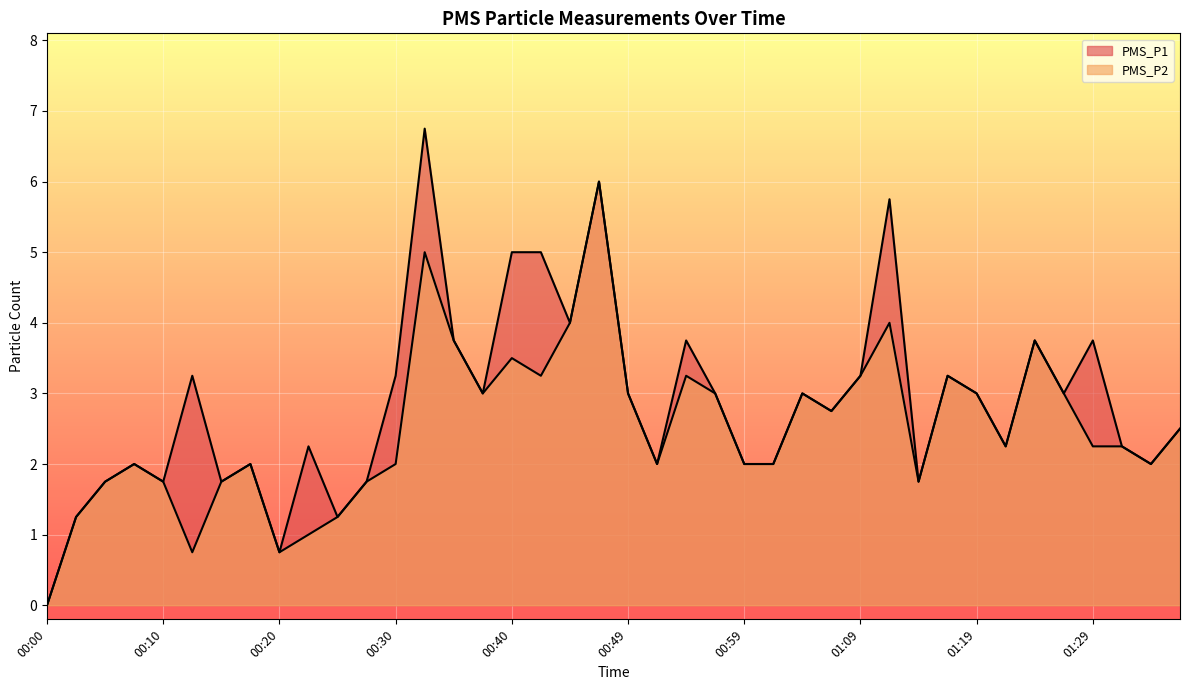

Which has a higher value, 01:04 or 01:34?

01:04